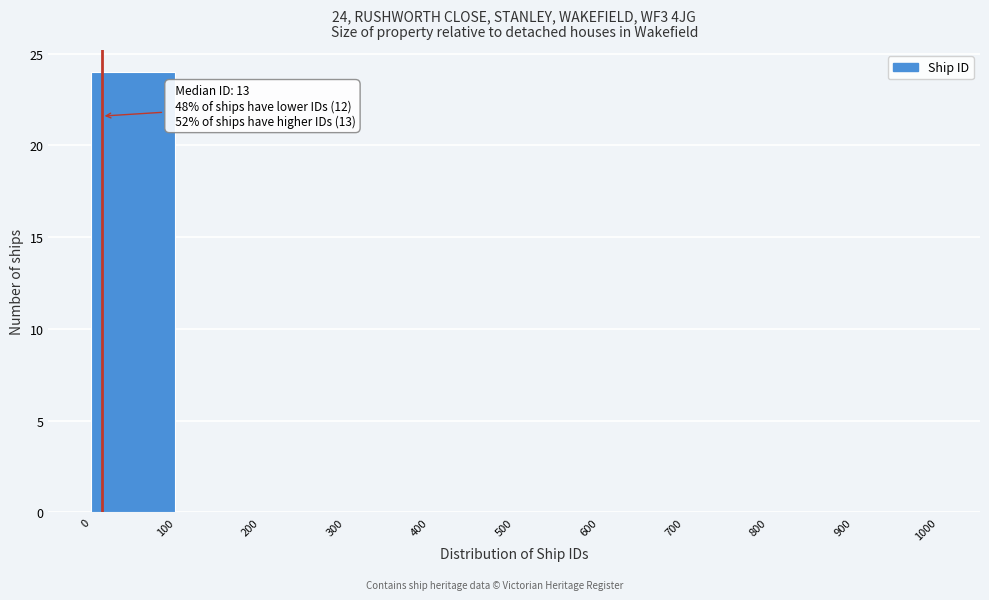

Which range on the x-axis has the tallest bar?

0 to 100